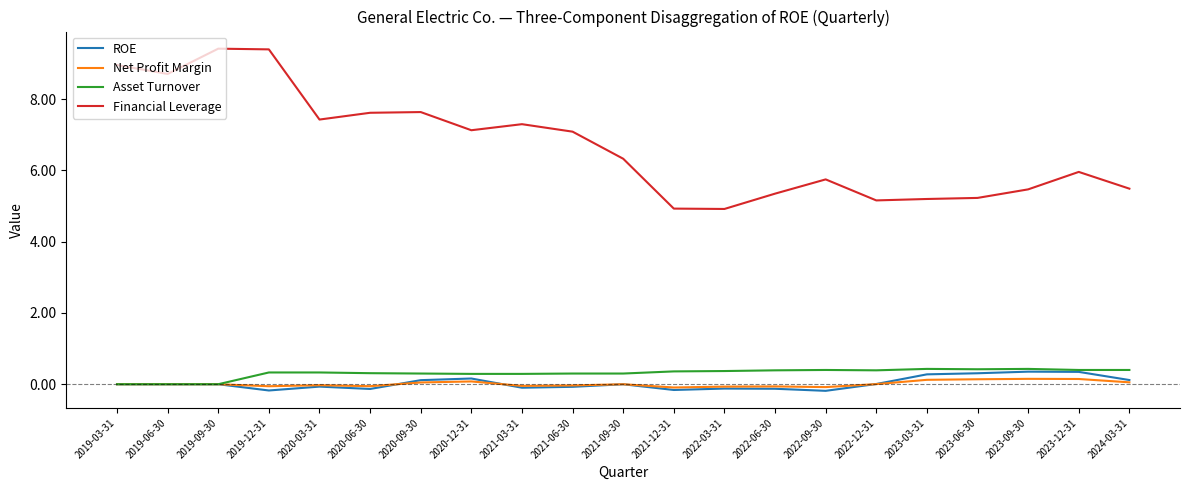

Which series has the largest total across all categories?

Financial Leverage